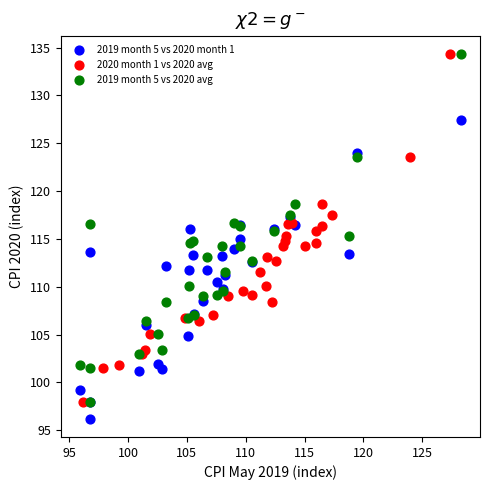

Which series reaches the minimum Y coordinate?

2019 month 5 vs 2020 month 1